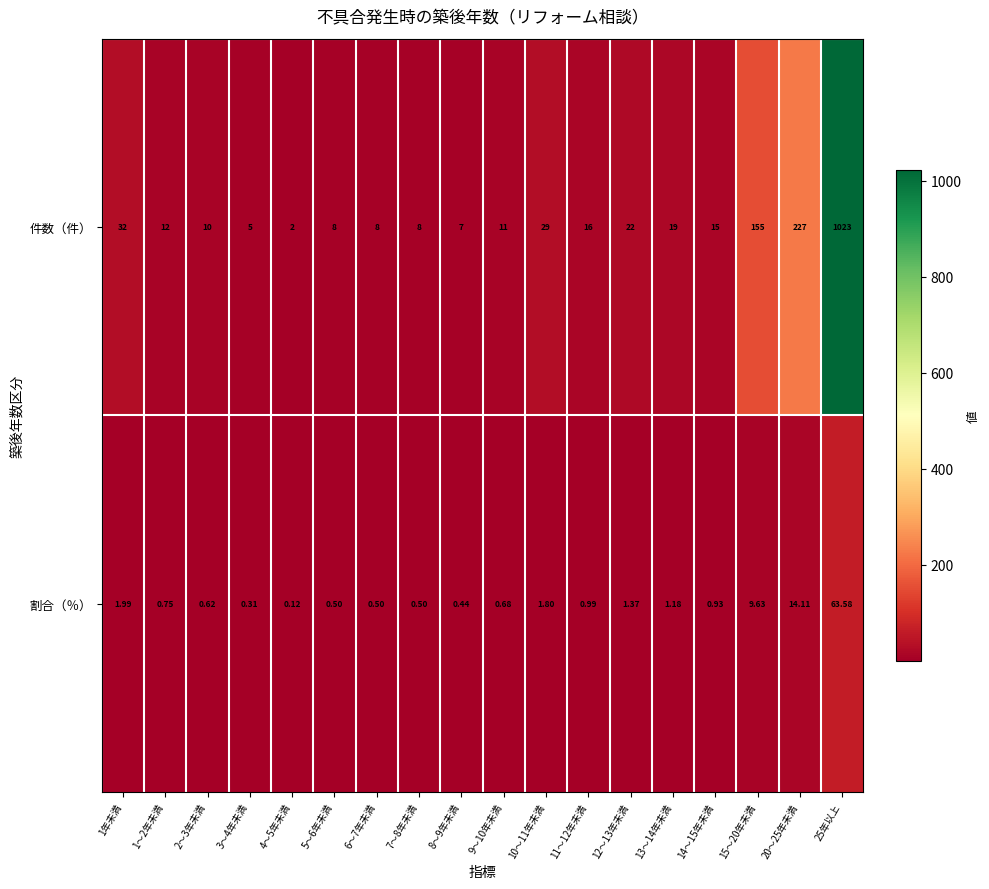

Rank the series at 1年未満 from highest to lowest value.

件数（件）, 割合（％）